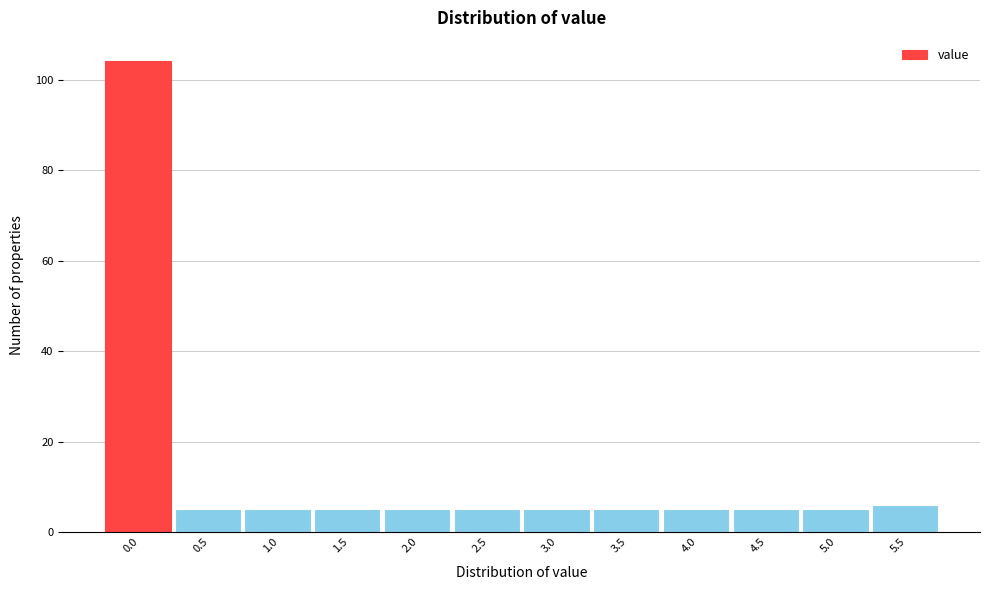

Reading left to right, transcribe all the data shown in this chart.

104	5	5	5	5	5	5	5	5	5	5	6